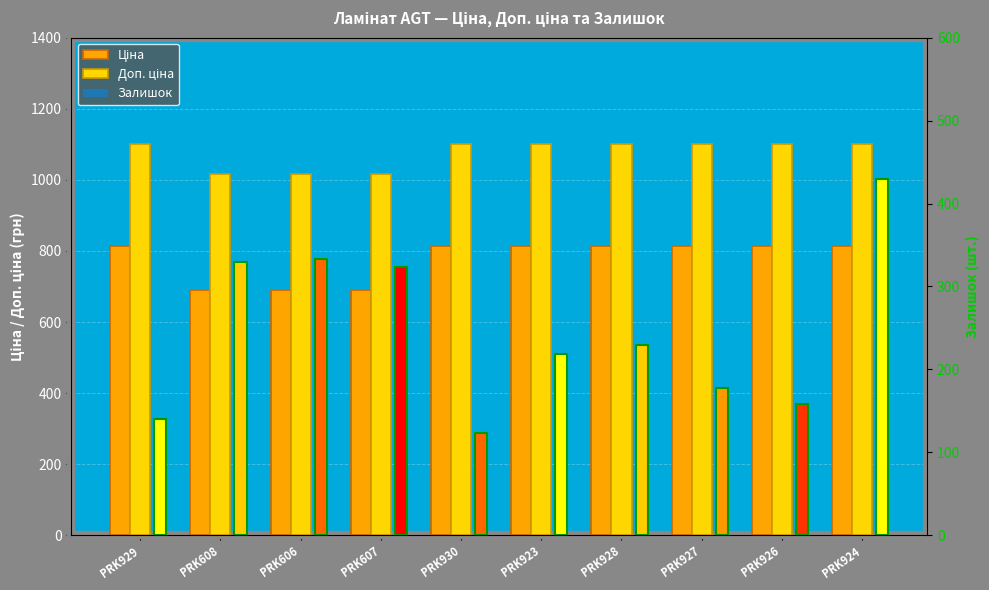

At which label does Доп. ціна reach its minimum?

PRK608